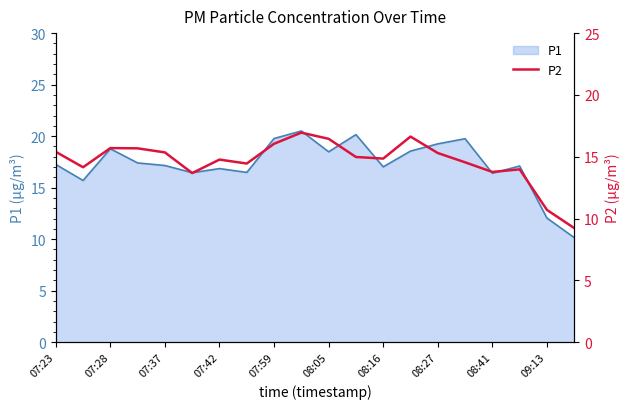

The value of P1 at 07:59 is 11.4. True or false?

False